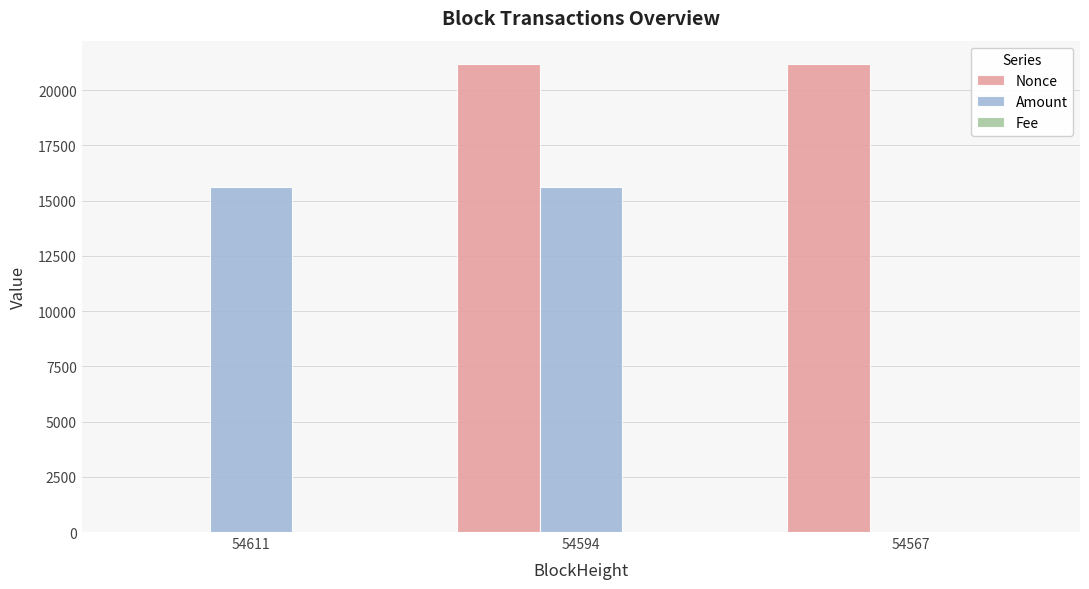

What is the spread (max minus min) of values at 54611?

15627.8